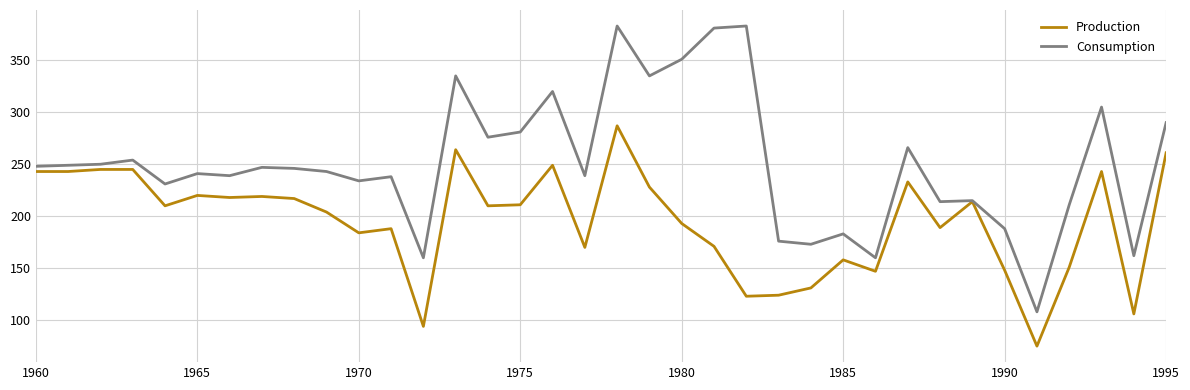

Count the number of data series in this chart.

2